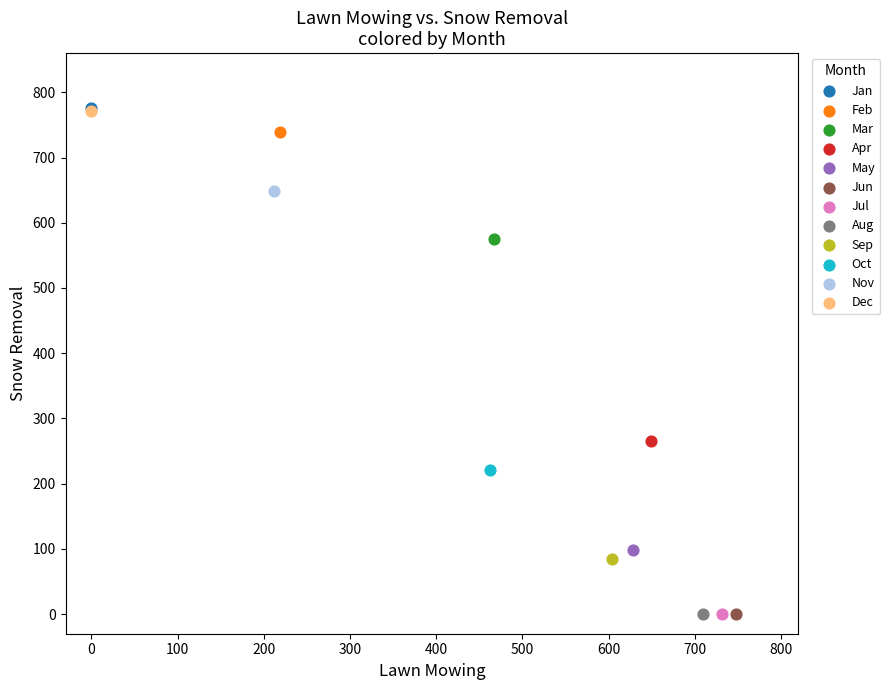

What are all the series names shown in the legend?

Jan, Feb, Mar, Apr, May, Jun, Jul, Aug, Sep, Oct, Nov, Dec